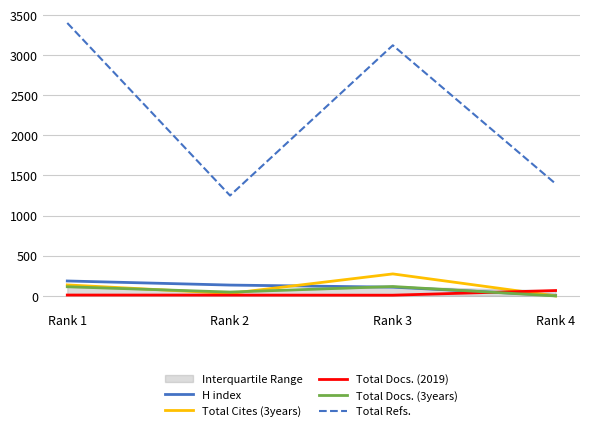

The Total Docs. (2019) series shows 3 at Rank 2. True or false?

False